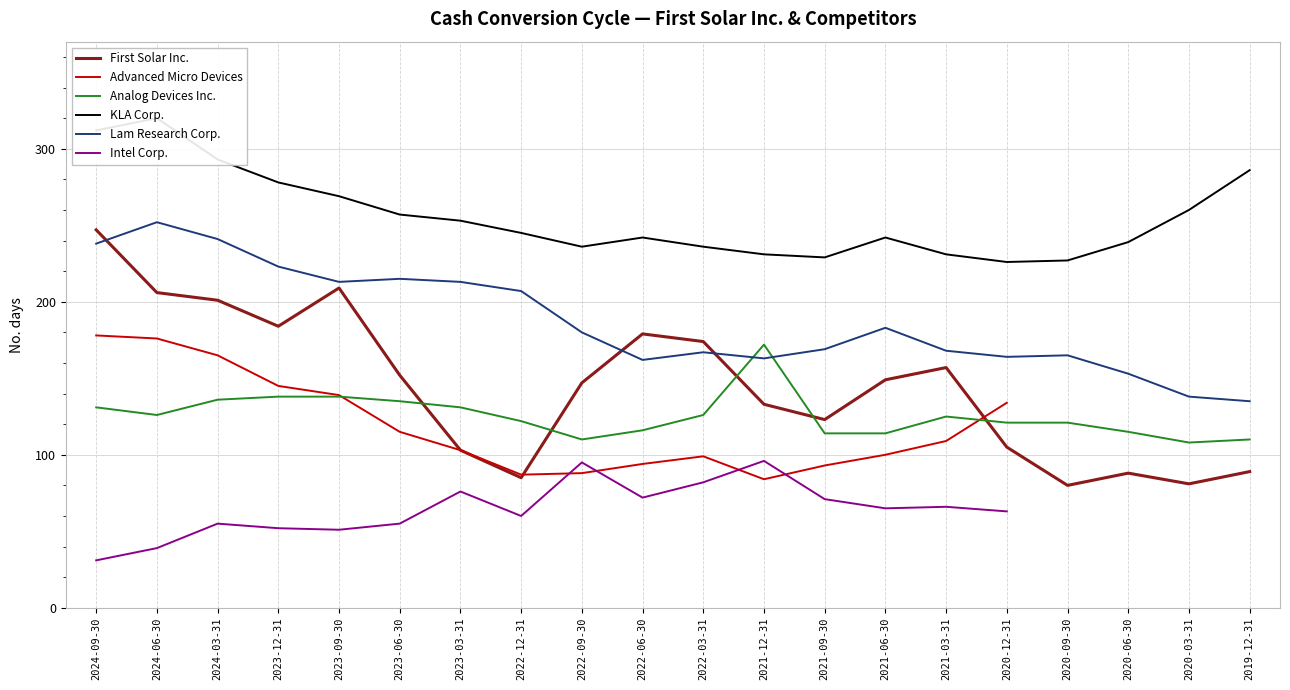

True or false: KLA Corp. and Lam Research Corp. intersect in this chart.

False